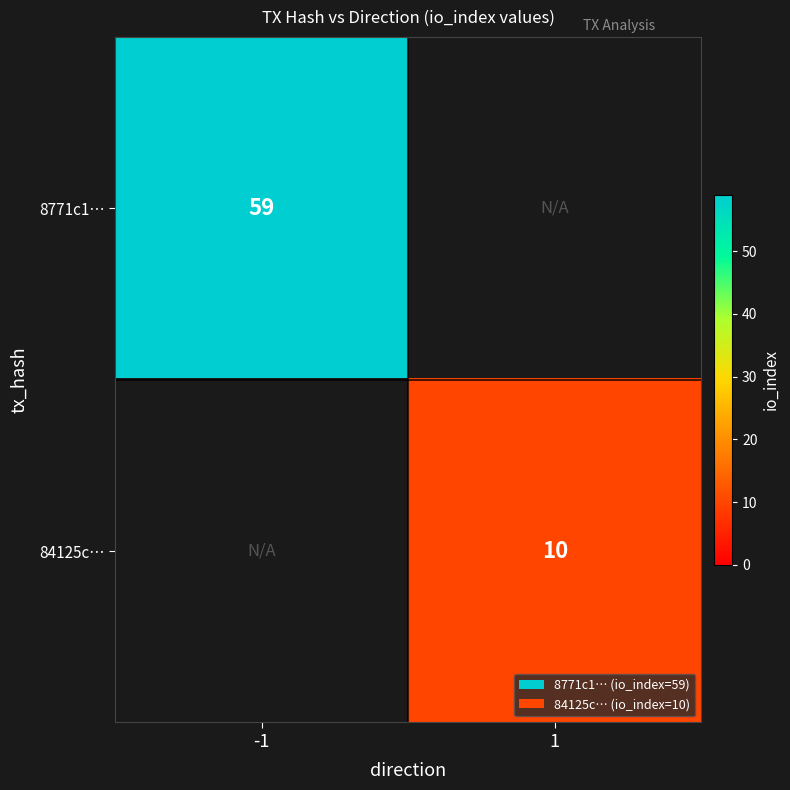

At how many categories does at least one series exceed 50?

1